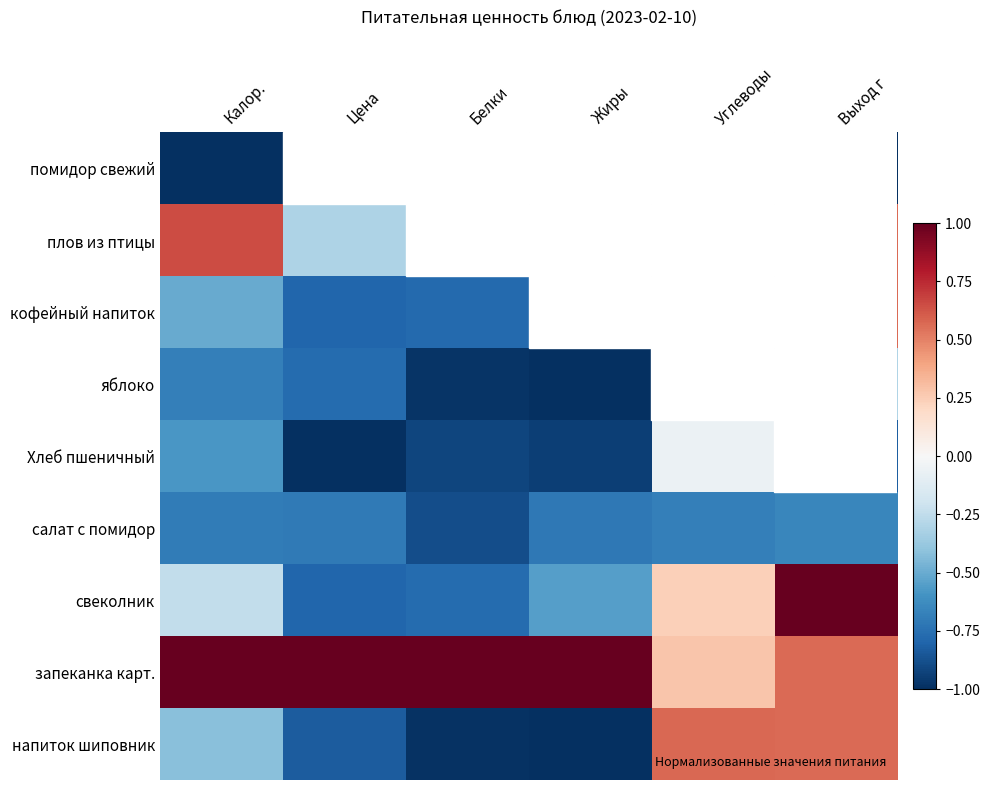

Reading left to right, what are all the values shown in this chart?

помидор свежий: Калор.=-1.0	Цена=-1.0	Белки=-1.0	Жиры=-1.0	Углеводы=-1.0	Выход г=-1.0
плов из птицы: Калор.=0.7	Цена=-0.3	Белки=0.3	Жиры=0.1	Углеводы=1.0	Выход г=0.6
кофейный напиток: Калор.=-0.5	Цена=-0.8	Белки=-0.8	Жиры=-0.8	Углеводы=-0.1	Выход г=0.6
яблоко: Калор.=-0.7	Цена=-0.8	Белки=-1.0	Жиры=-1.0	Углеводы=-0.2	Выход г=-0.3
Хлеб пшеничный: Калор.=-0.6	Цена=-1.0	Белки=-0.9	Жиры=-0.9	Углеводы=-0.1	Выход г=-0.8
салат с помидор: Калор.=-0.7	Цена=-0.7	Белки=-0.9	Жиры=-0.7	Углеводы=-0.7	Выход г=-0.7
свеколник: Калор.=-0.2	Цена=-0.8	Белки=-0.8	Жиры=-0.6	Углеводы=0.2	Выход г=1.0
запеканка карт.: Калор.=1.0	Цена=1.0	Белки=1.0	Жиры=1.0	Углеводы=0.3	Выход г=0.6
напиток шиповник: Калор.=-0.4	Цена=-0.8	Белки=-1.0	Жиры=-1.0	Углеводы=0.6	Выход г=0.6